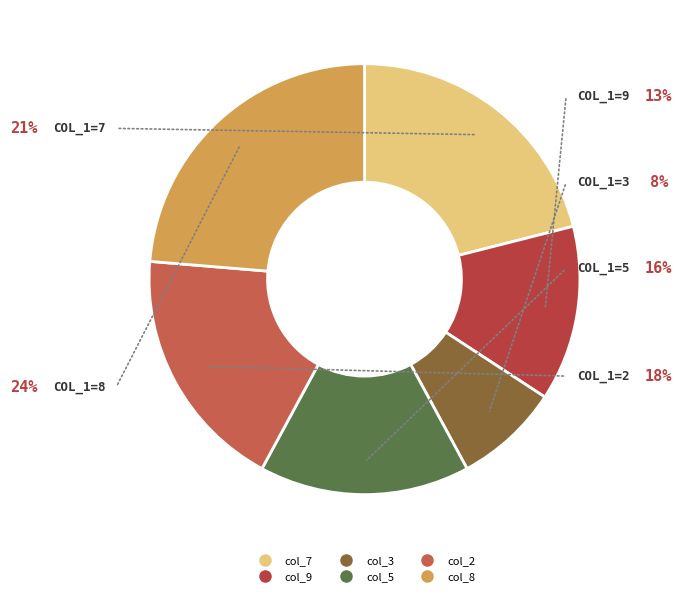

Rank the categories by value from highest to lowest.

col_1=8, col_1=7, col_1=2, col_1=5, col_1=9, col_1=3